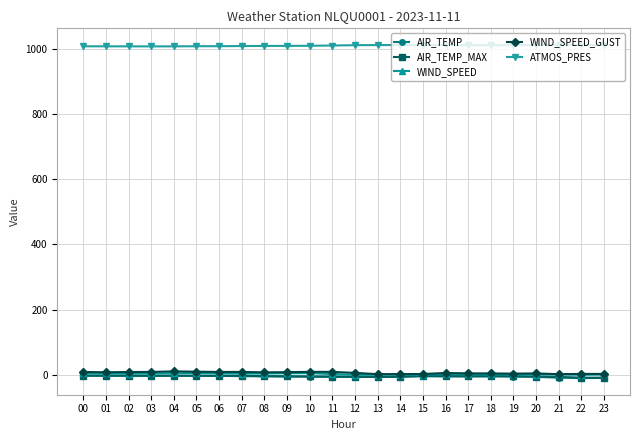

True or false: WIND_SPEED has more than 2 interior local peaks.

True